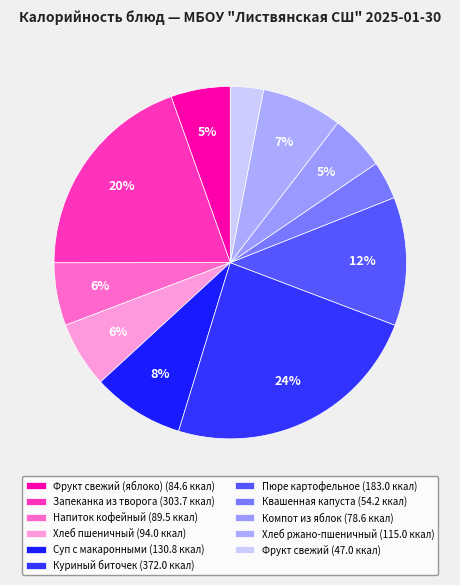

To the nearest percent, what is the average slice percentage?

9%